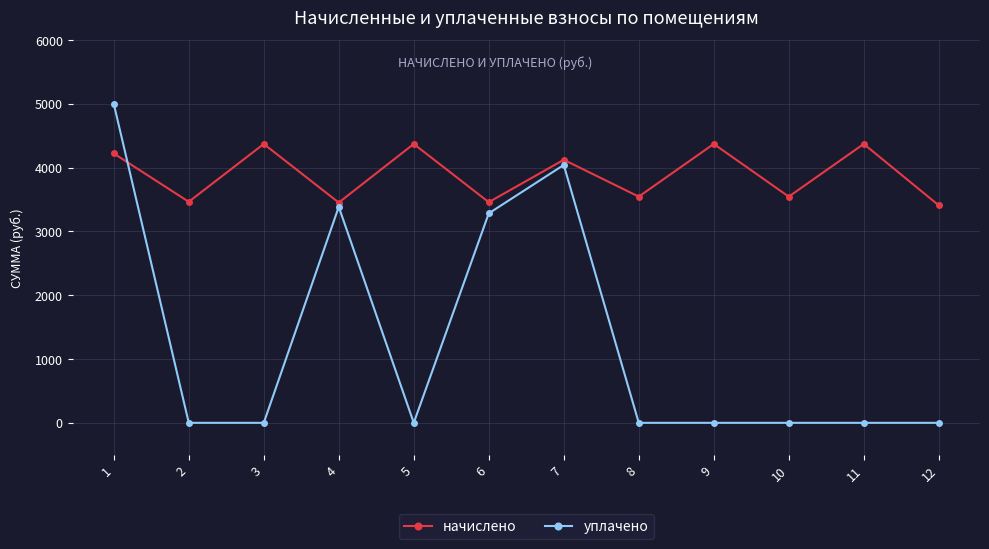

What are all the series names shown in the legend?

начислено, уплачено